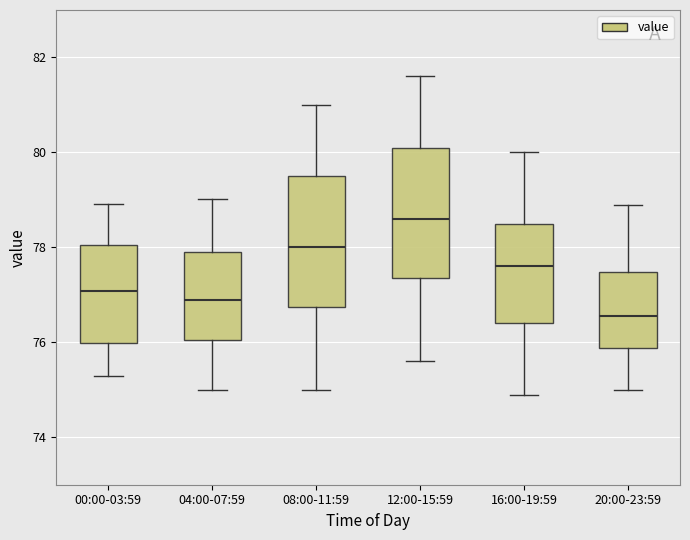

Where is the lower edge of the box for 12:00-15:59 on the y-axis? The values are not printed on the chart, so give them approximately, as read against the axis.

77.4